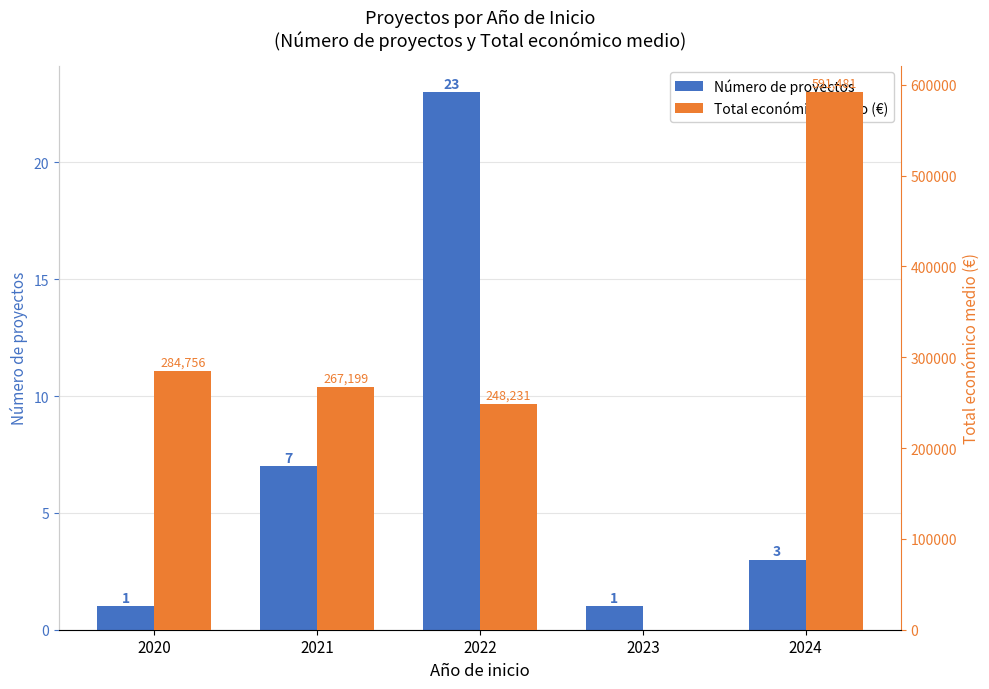

What is the highest value of the Total económico medio (€) series?

591481